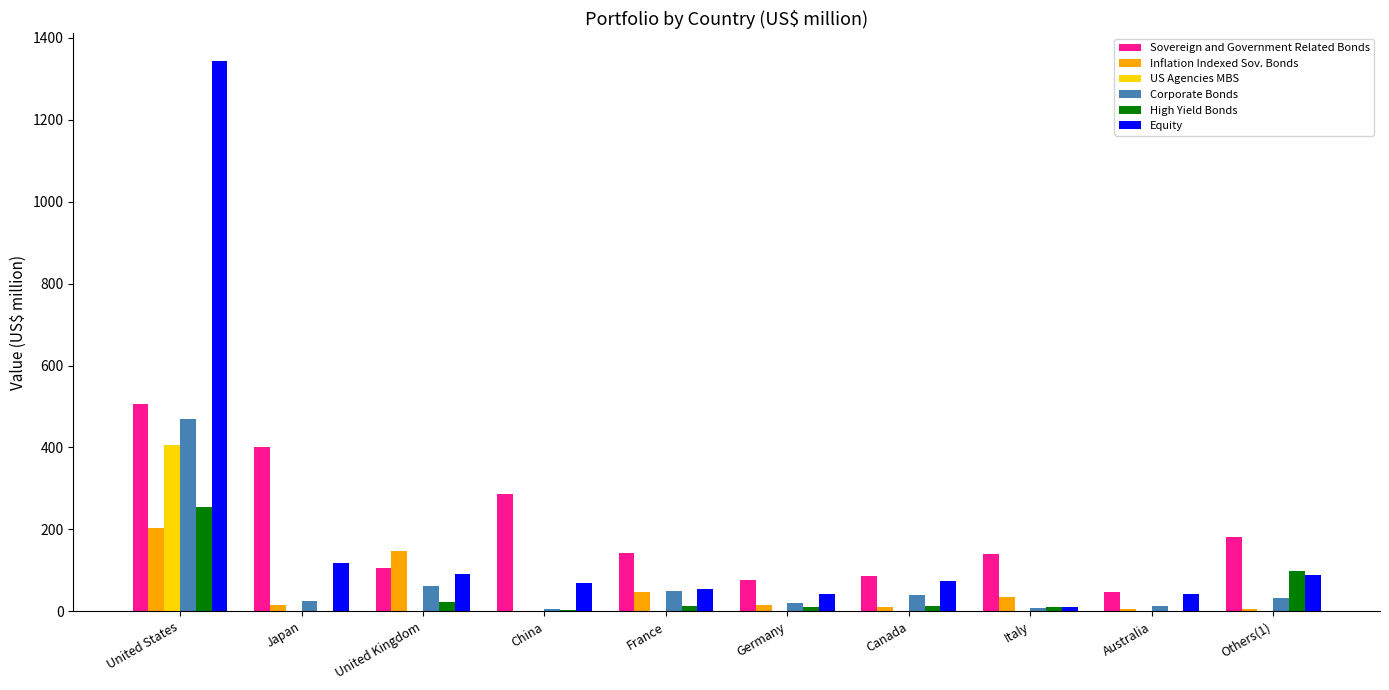

How many distinct data groups are displayed?

6